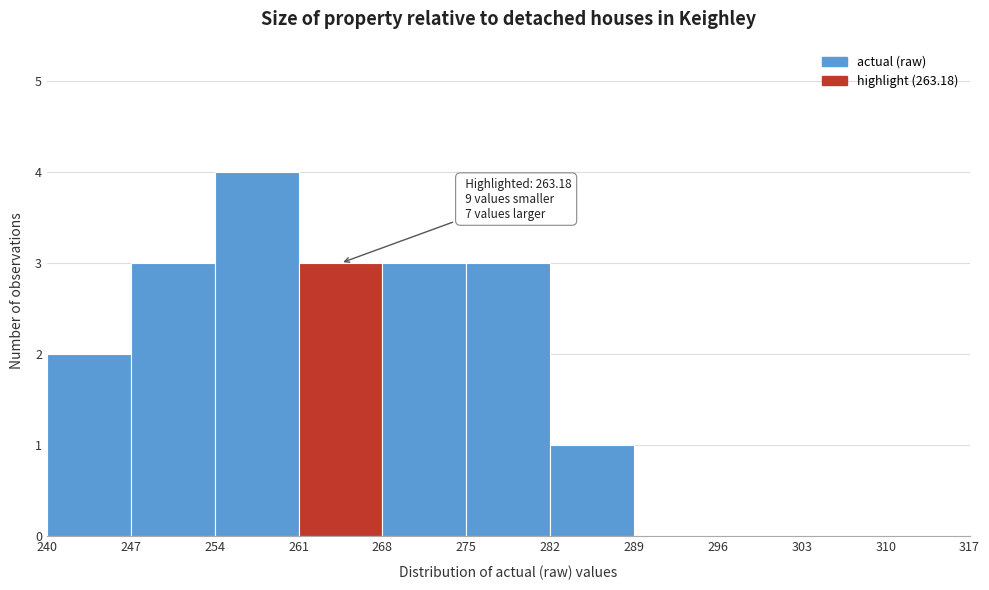

Which range on the x-axis has the tallest bar?

254 to 261